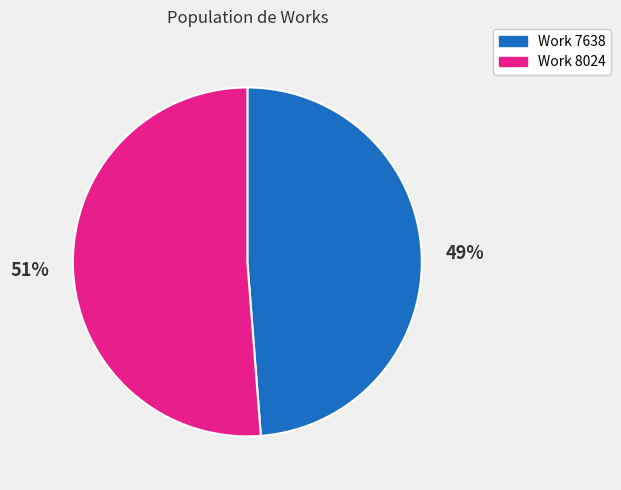

Count the number of slices in the pie.

2